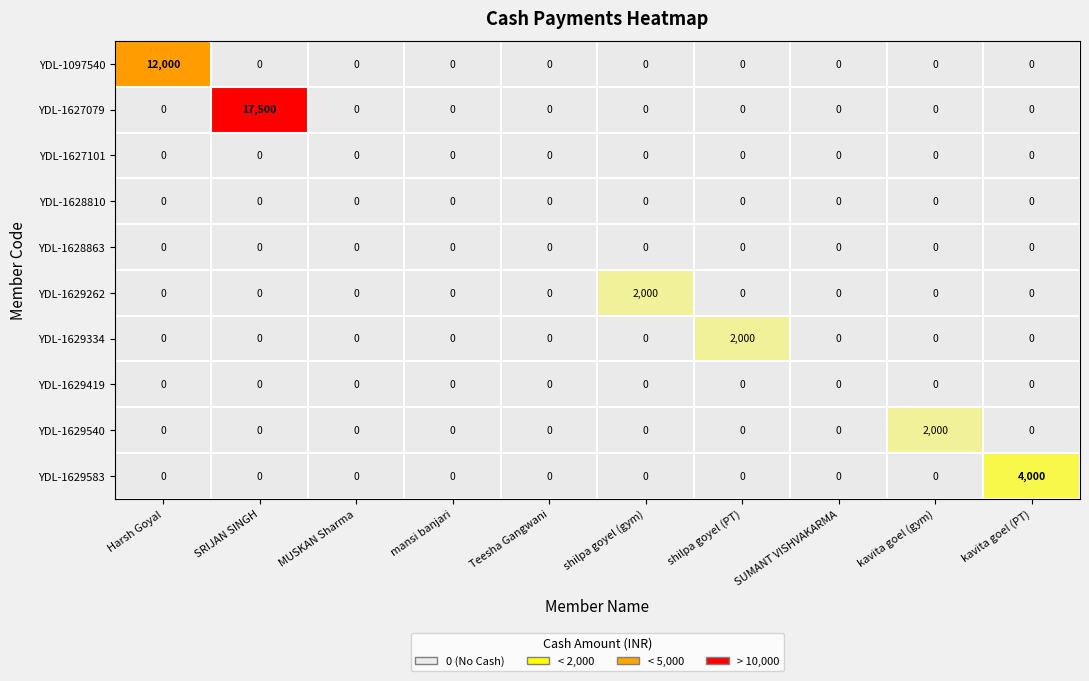

What is the average value of the YDL-1629583 series?

400